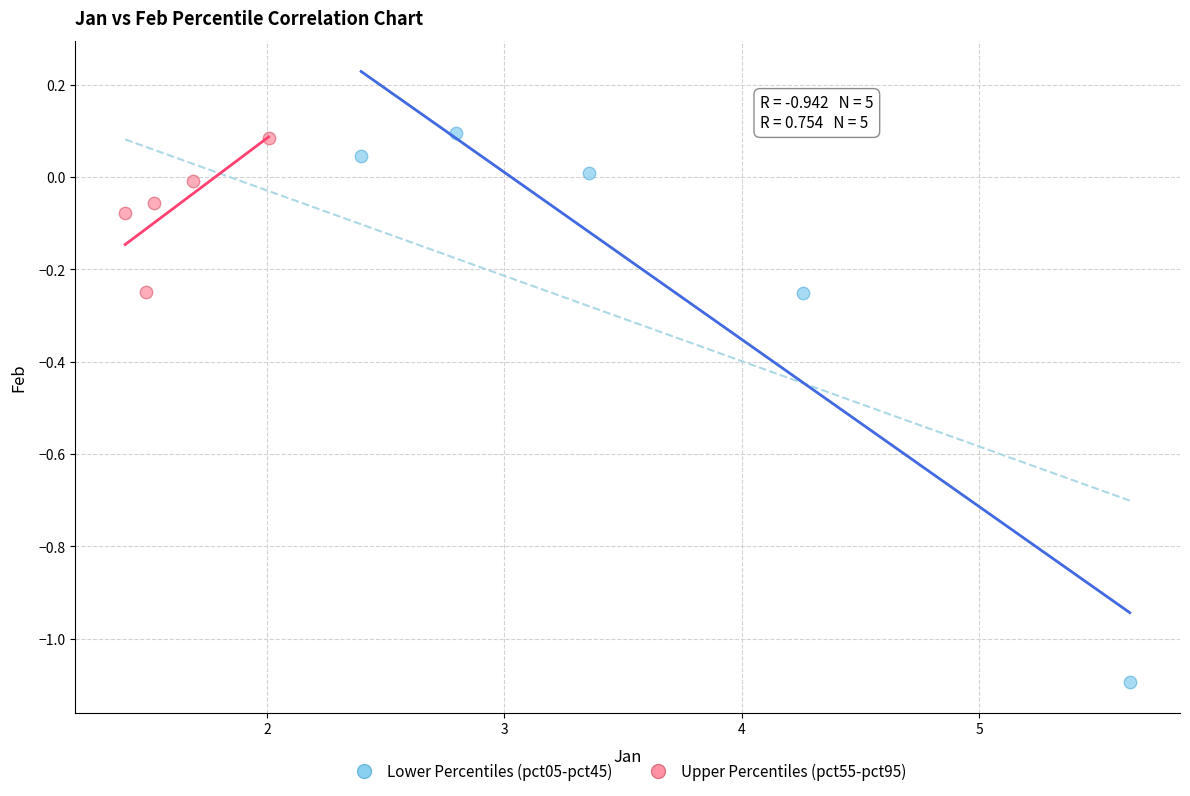

Which series has the largest Y range (max minus min)?

Lower Percentiles (pct05-pct45)